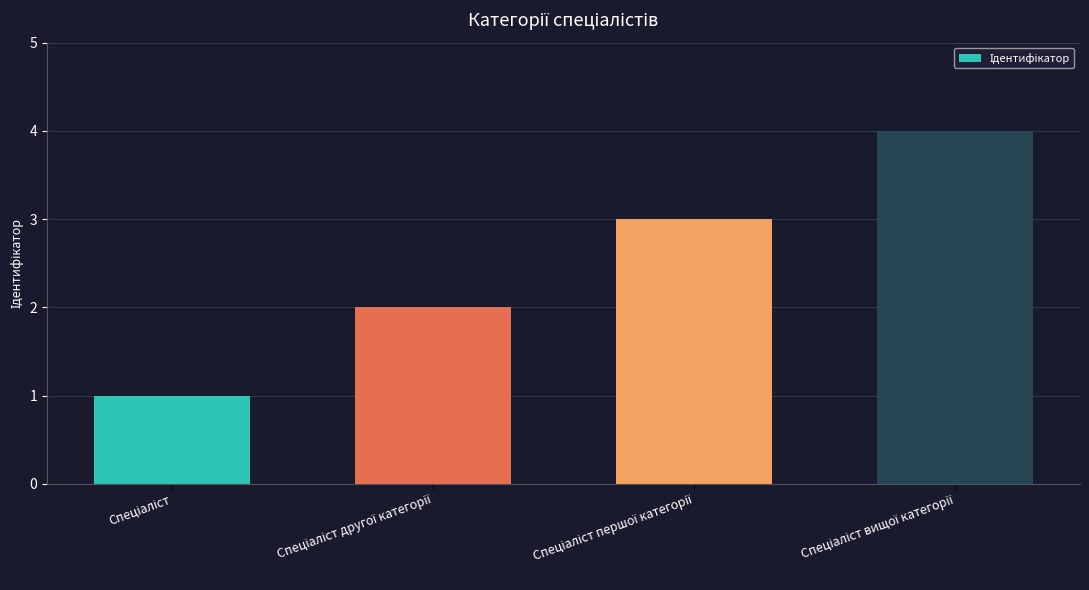

What is the maximum value shown in the chart?

4